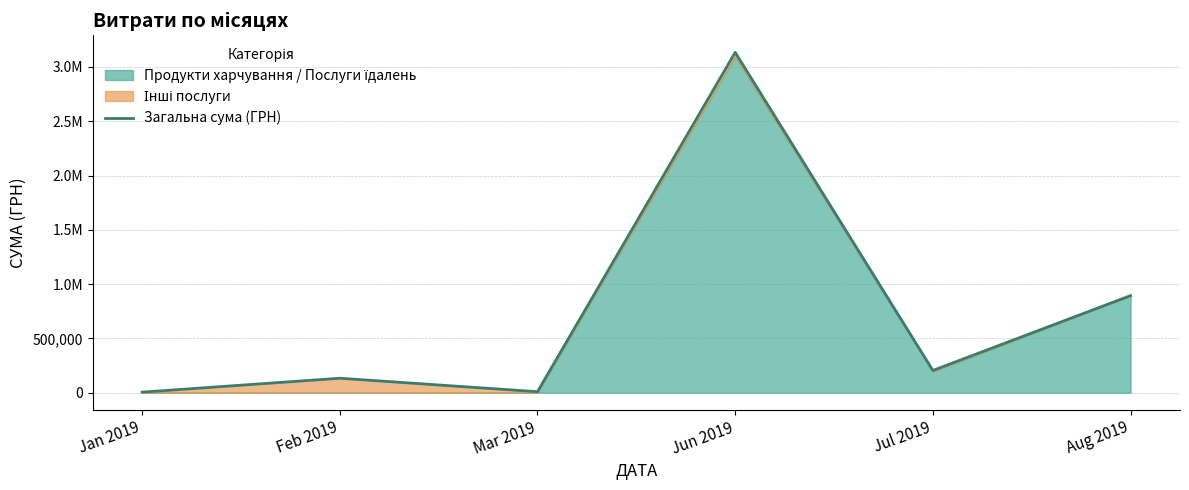

True or false: there are more than 1 points higher than both neighbors.

True